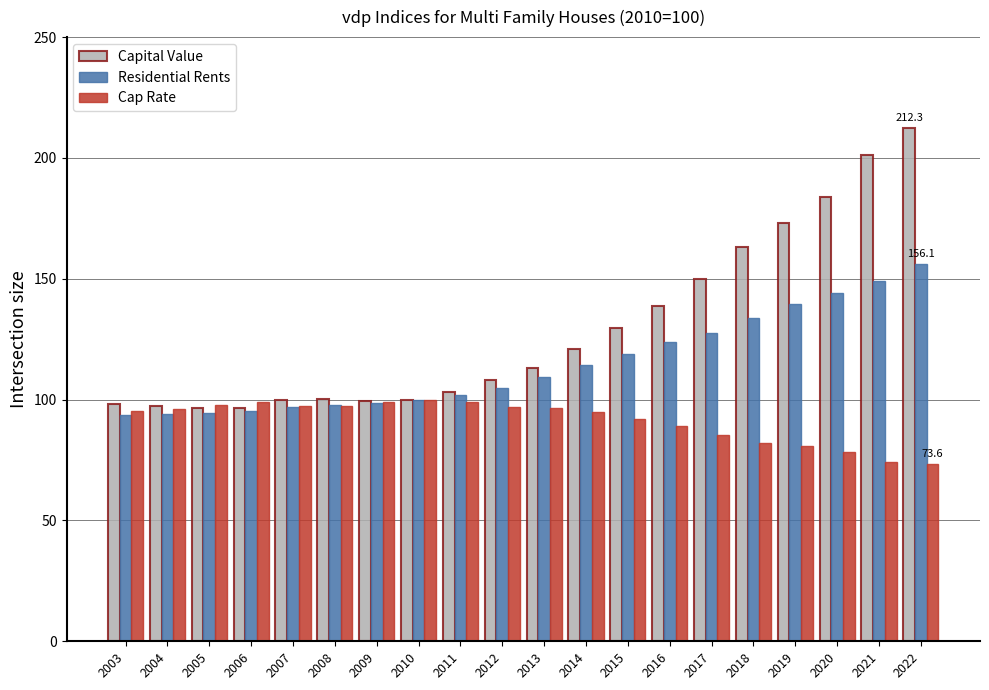

At which category is the sum across all series the highest?

2022